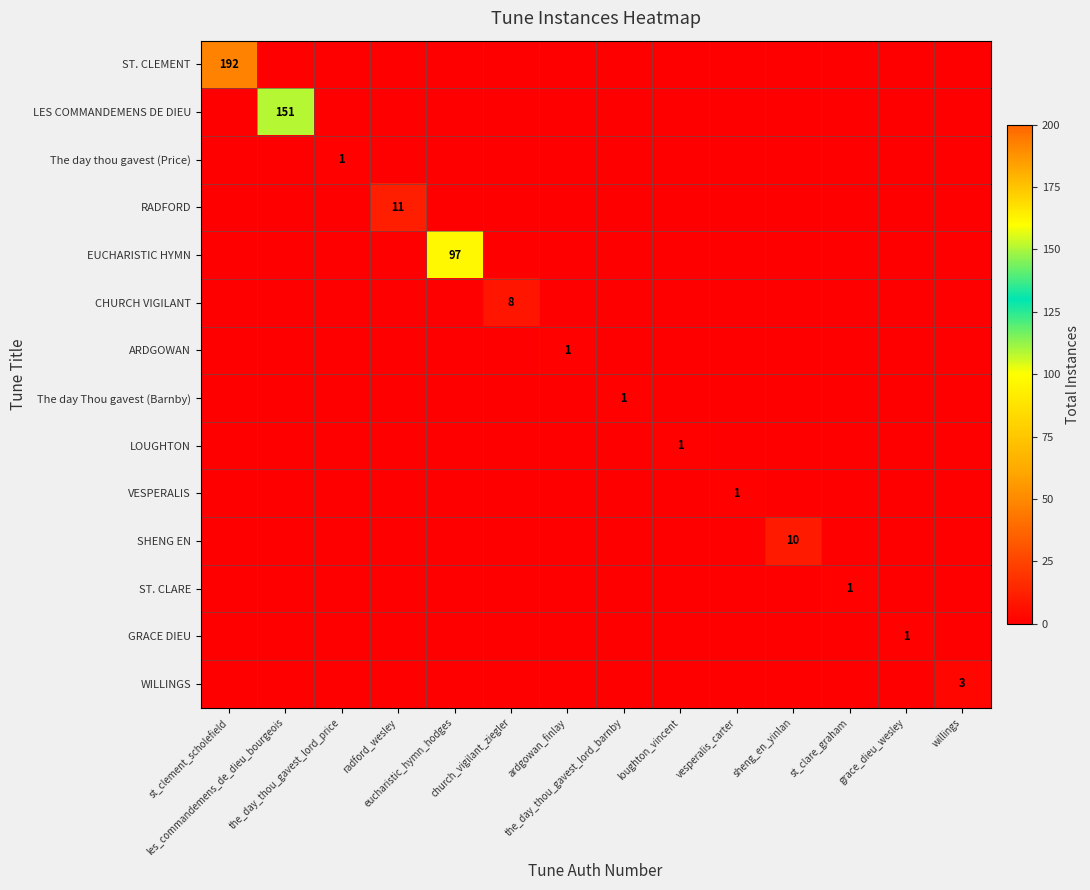

How many CHURCH VIGILANT values are between 0 and 1?

13